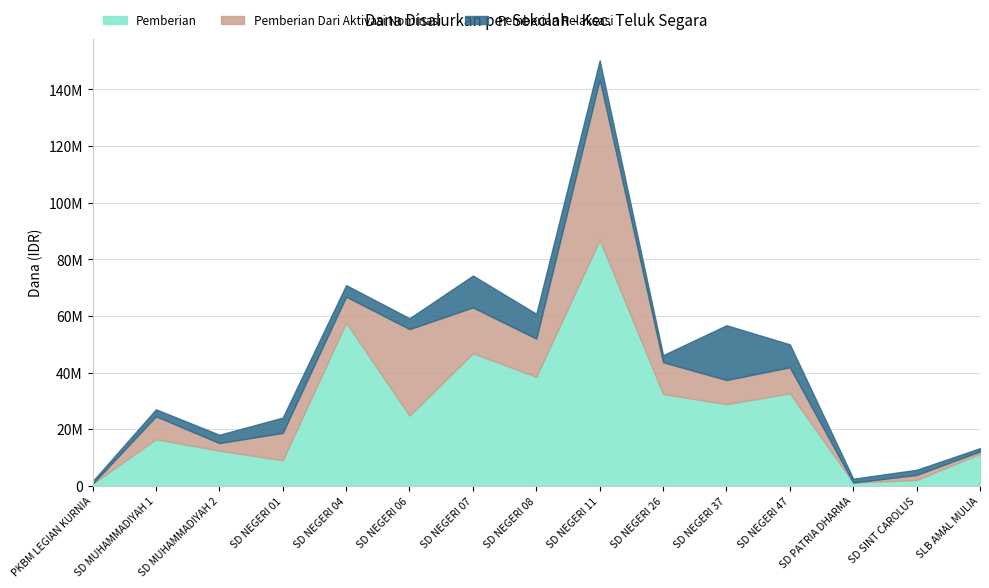

Is it true that Pemberian equals 5055680 at SD MUHAMMADIYAH 2?

False